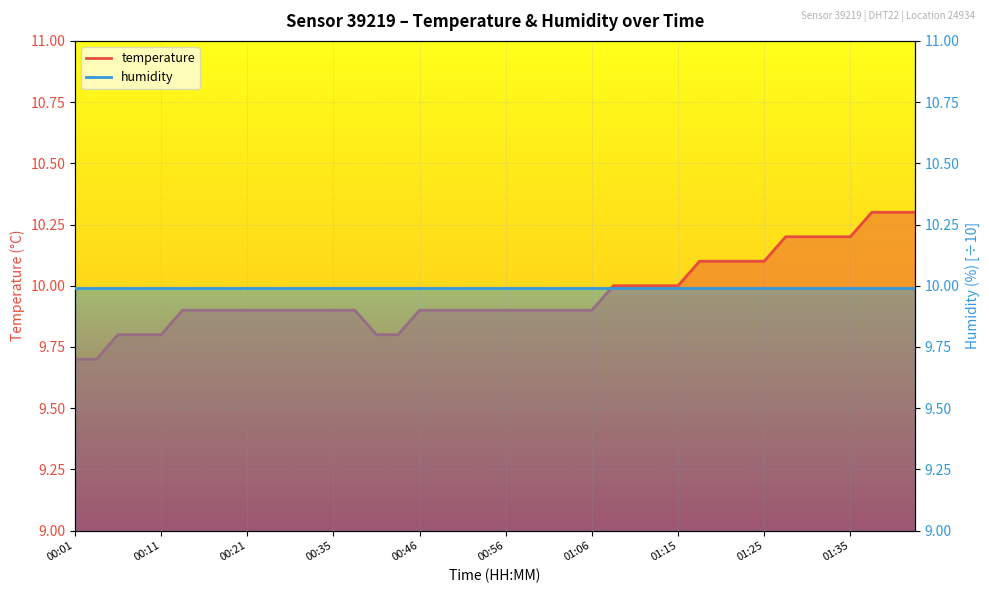

Between 00:32 and 00:01, which is larger?

00:32